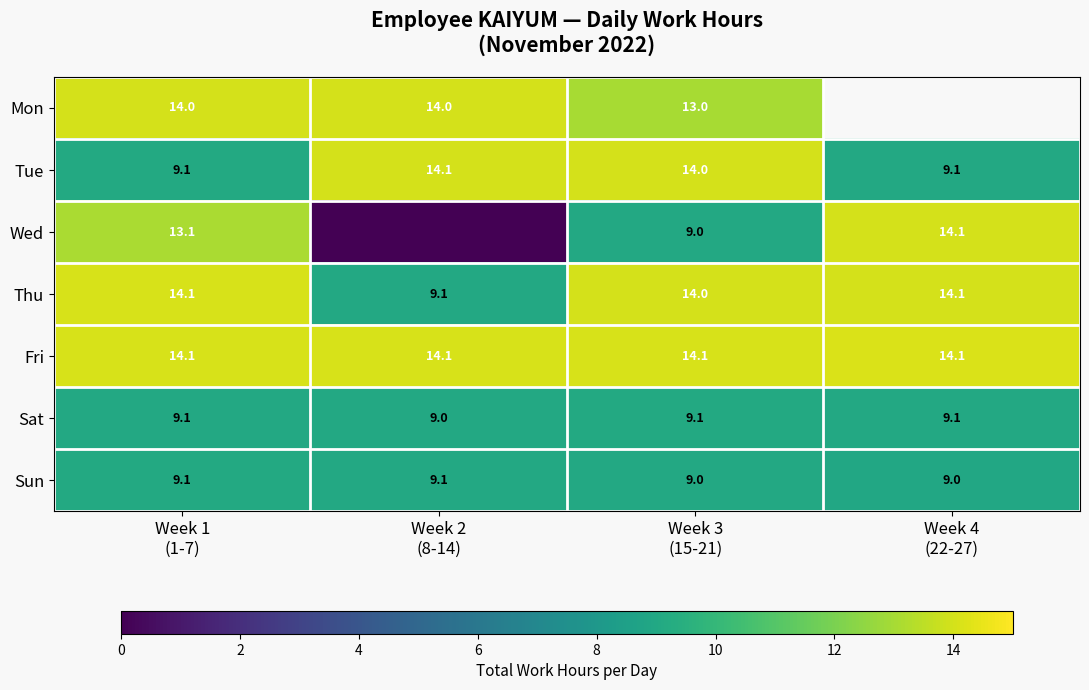

What is the difference between the Sat values at Week 3 (15-21) and Week 1 (1-7)?

0.1